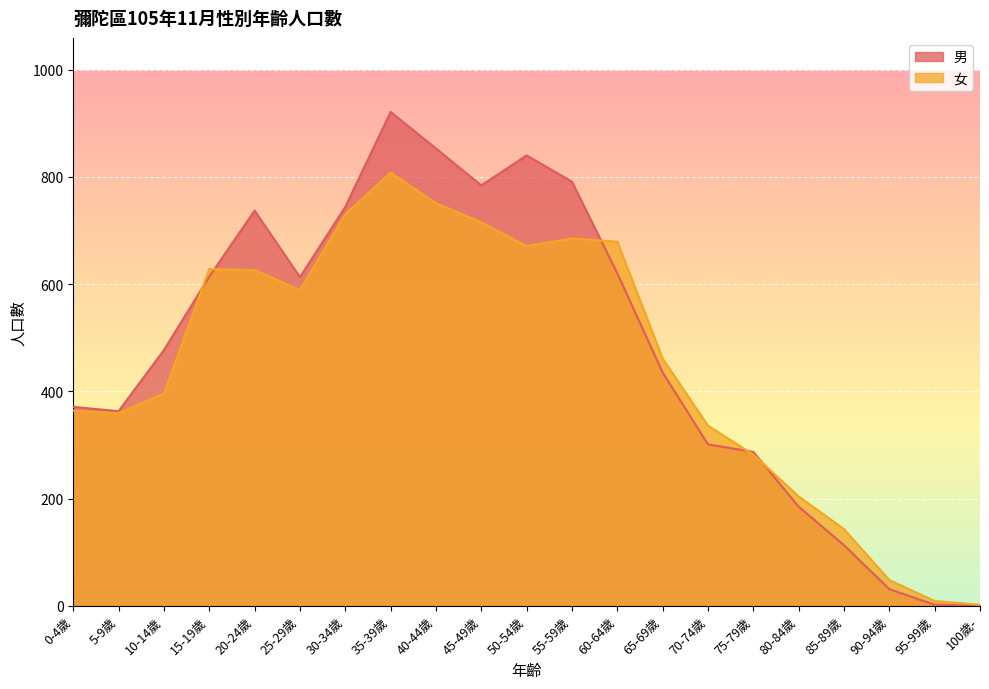

Reading right to left, what are all the values shown in this chart?

男: 100歲-=0	95-99歲=2	90-94歲=31	85-89歲=113	80-84歲=185	75-79歲=287	70-74歲=301	65-69歲=435	60-64歲=620	55-59歲=791	50-54歲=840	45-49歲=784	40-44歲=853	35-39歲=921	30-34歲=744	25-29歲=613	20-24歲=737	15-19歲=614	10-14歲=477	5-9歲=363	0-4歲=371
女: 100歲-=2	95-99歲=9	90-94歲=48	85-89歲=143	80-84歲=204	75-79歲=282	70-74歲=336	65-69歲=461	60-64歲=679	55-59歲=685	50-54歲=671	45-49歲=715	40-44歲=751	35-39歲=808	30-34歲=730	25-29歲=589	20-24歲=626	15-19歲=628	10-14歲=396	5-9歲=359	0-4歲=364